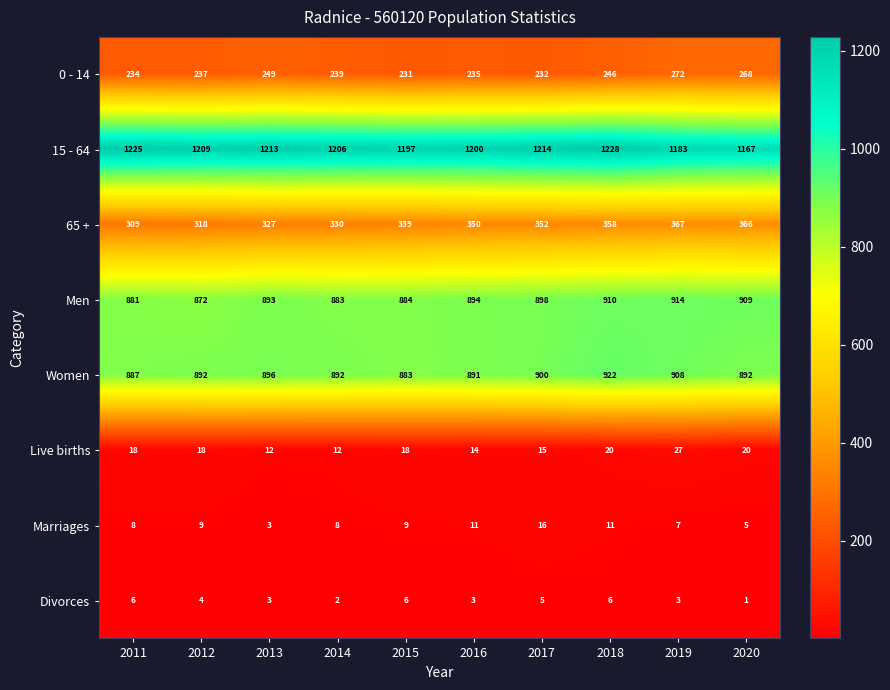

Count the number of categories in the chart.

10